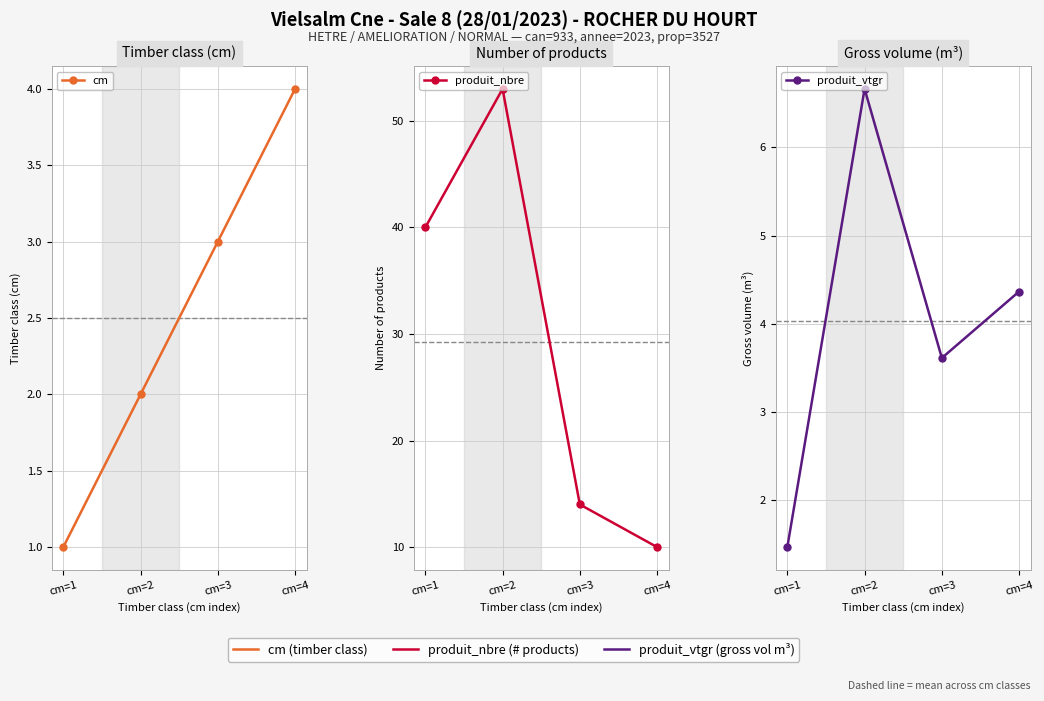

The value of produit_nbre at cm=4 is 13.6. True or false?

False